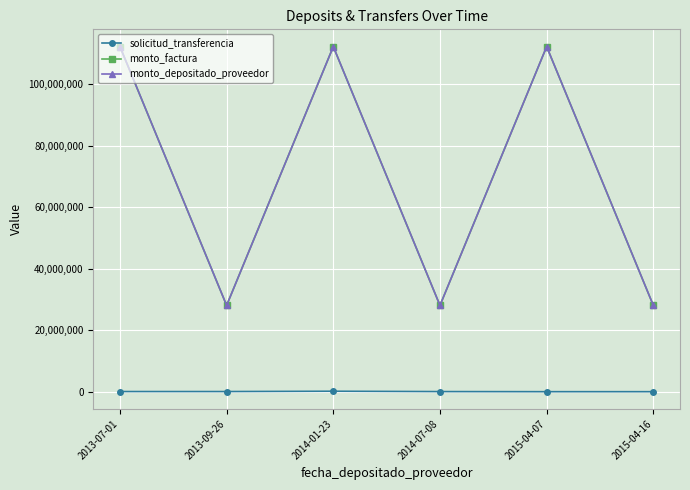

What is the difference between the monto_factura values at 2014-01-23 and 2013-09-26?

84177324